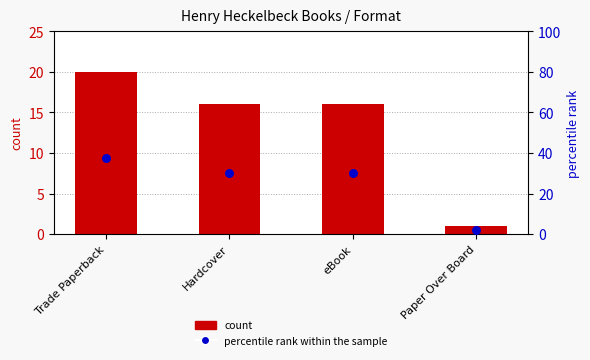

At which category is the sum across all series the highest?

Trade Paperback